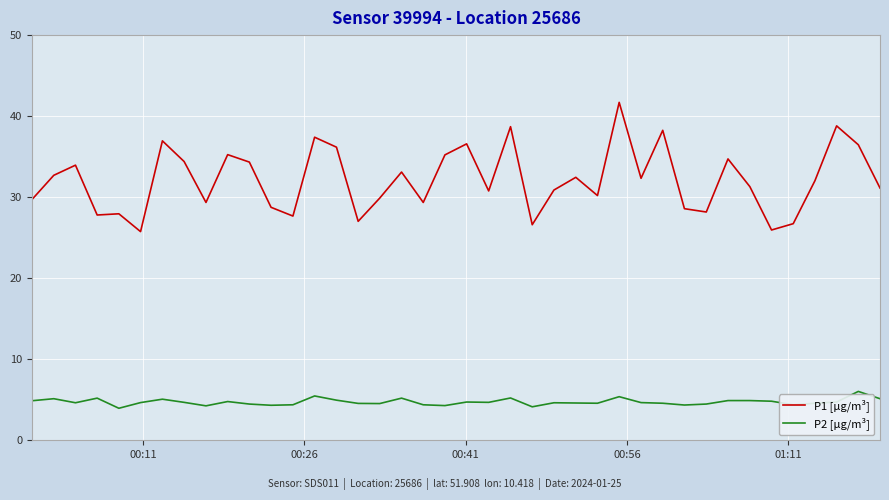

What is the smallest value displayed?

4.0